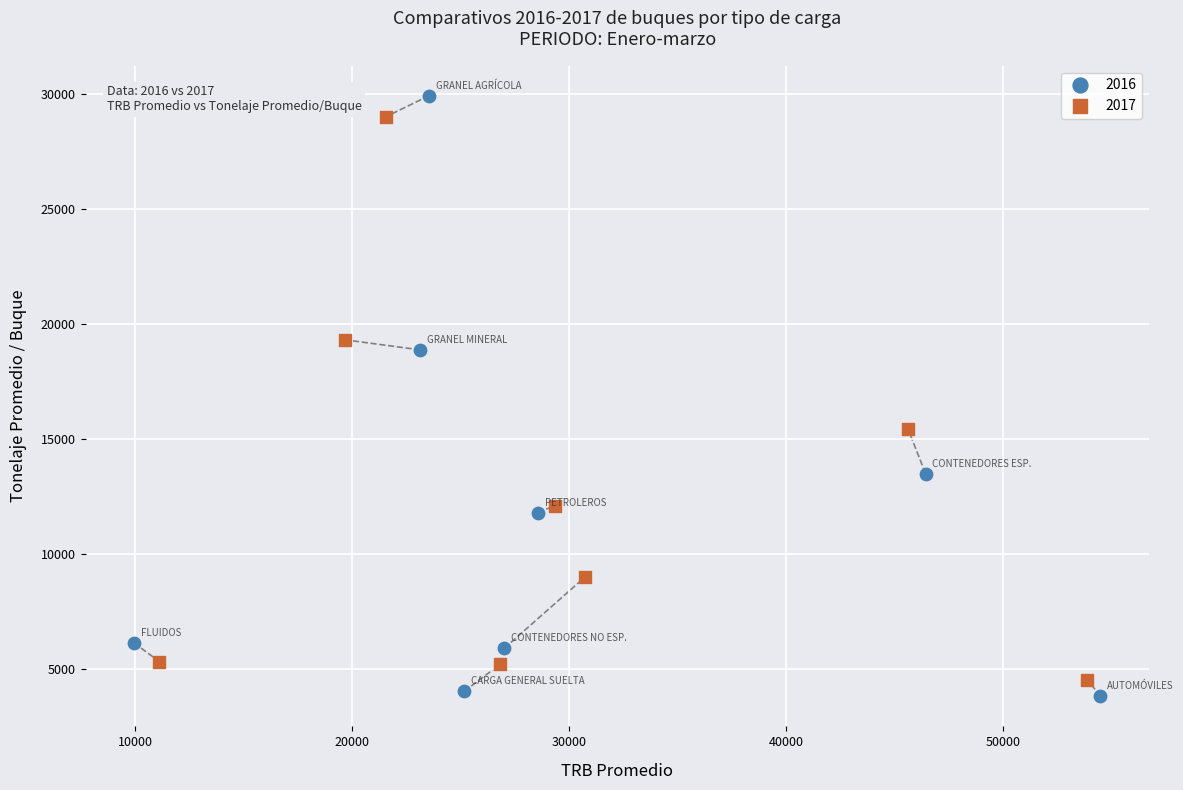

Which series has the largest Y range (max minus min)?

2016